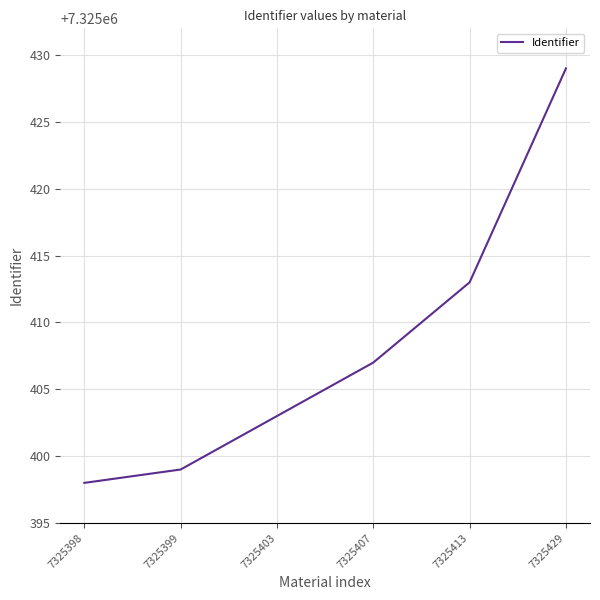

True or false: the data shows 7325399 at 7325399.

True